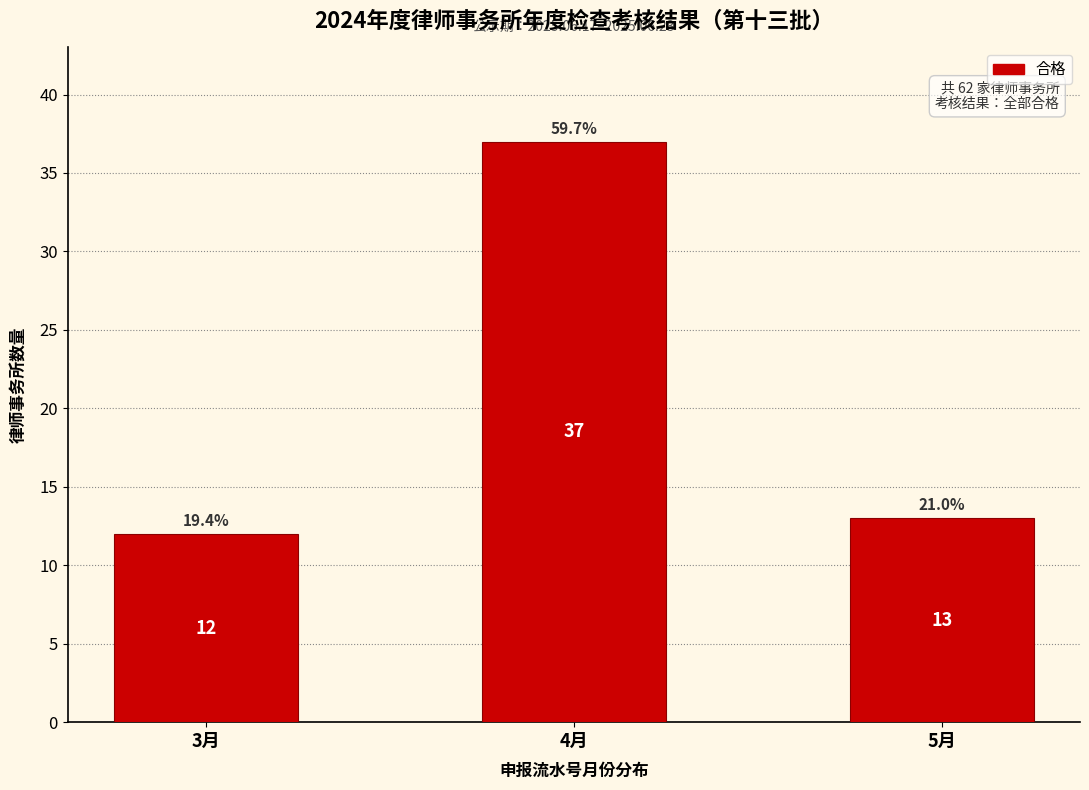

Reading right to left, what are all the values shown in this chart?

5月=13	4月=37	3月=12